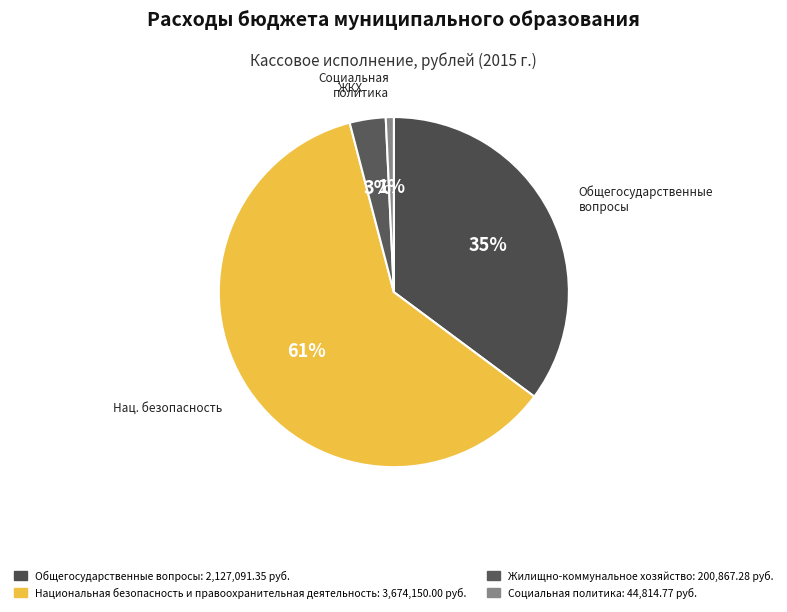

Is there a majority slice in this chart?

Yes